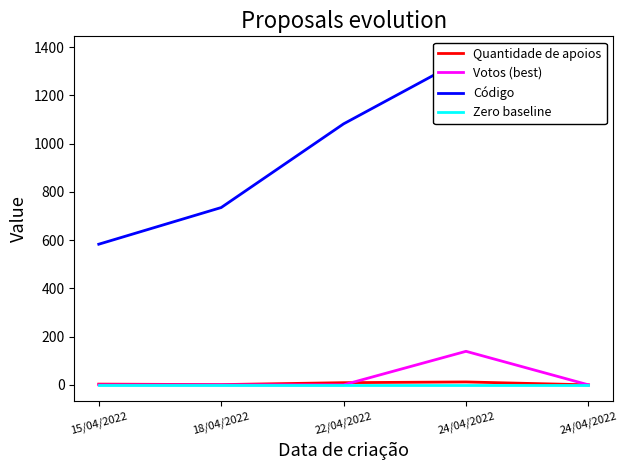

What is the sum of all Quantidade de apoios values?

25